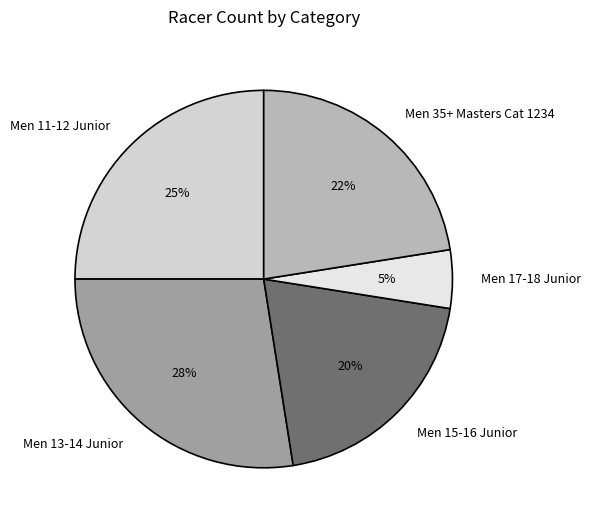

How many segments does this pie chart have?

5